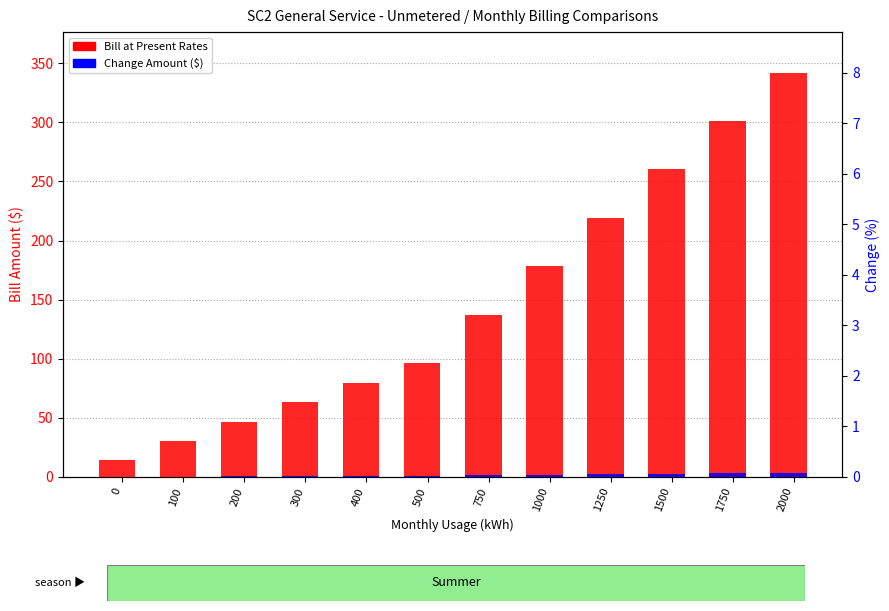

At which category is the sum across all series the highest?

2000